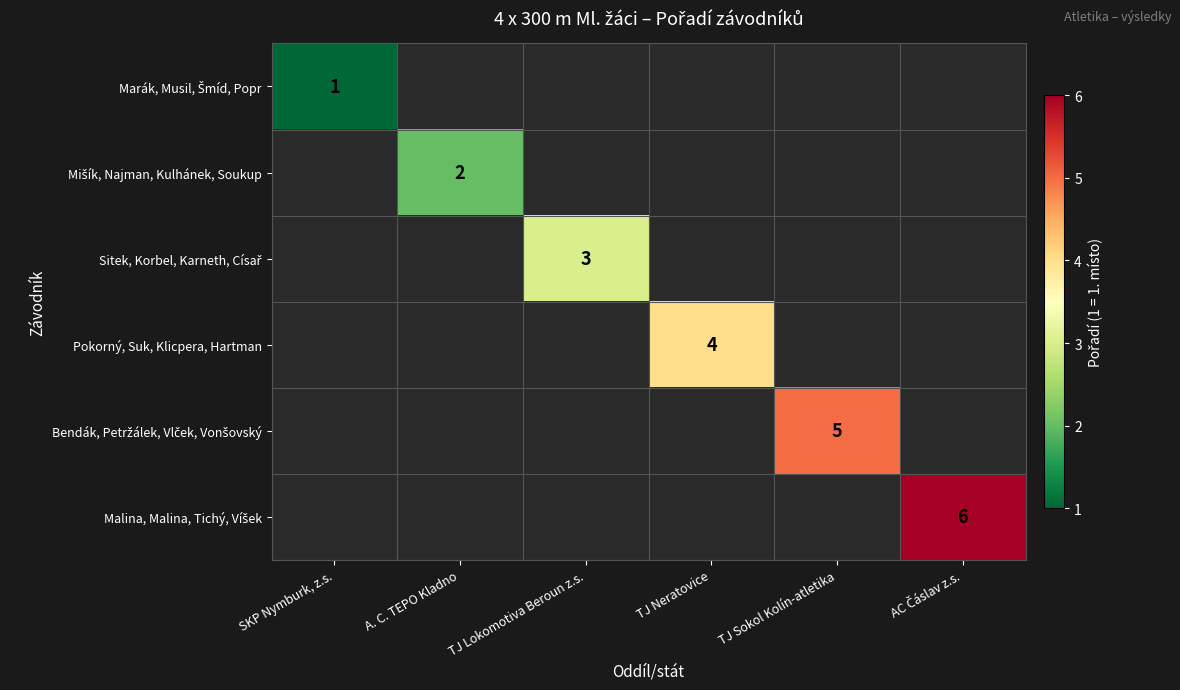

Rank the series by their average value, from lowest to highest.

Marák, Musil, Šmíd, Popr, Mišík, Najman, Kulhánek, Soukup, Sitek, Korbel, Karneth, Císař, Pokorný, Suk, Klicpera, Hartman, Bendák, Petržálek, Vlček, Vonšovský, Malina, Malina, Tichý, Víšek